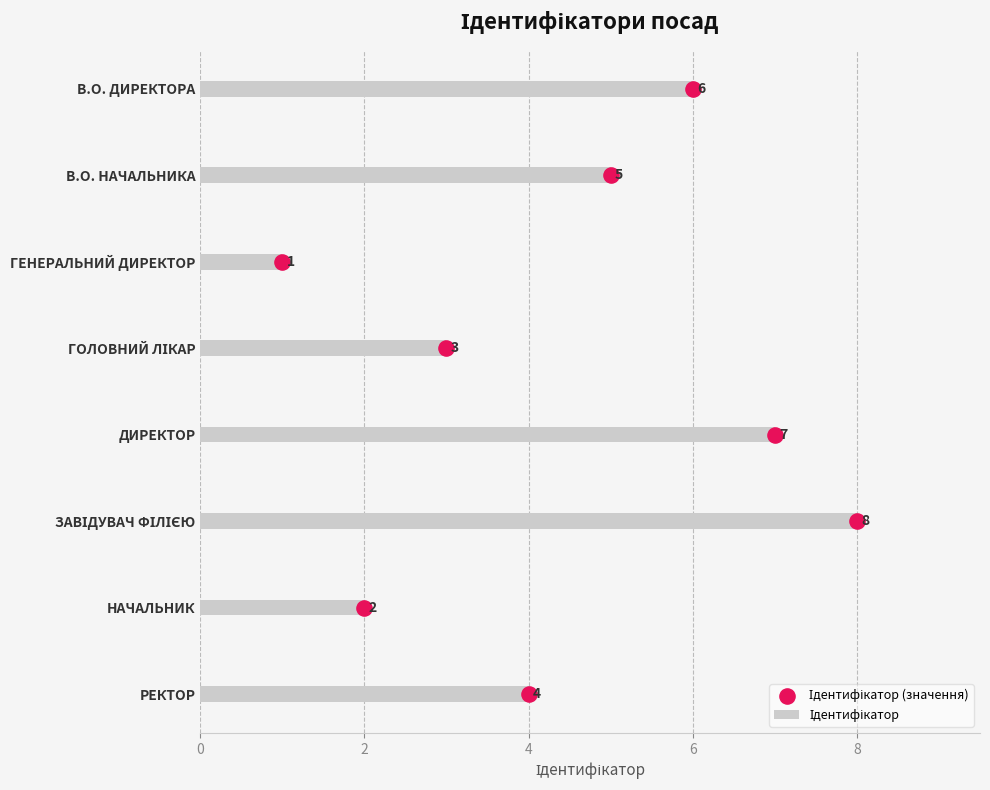

Approximately how many times larger is the value at 8 compared to 4?

2.0